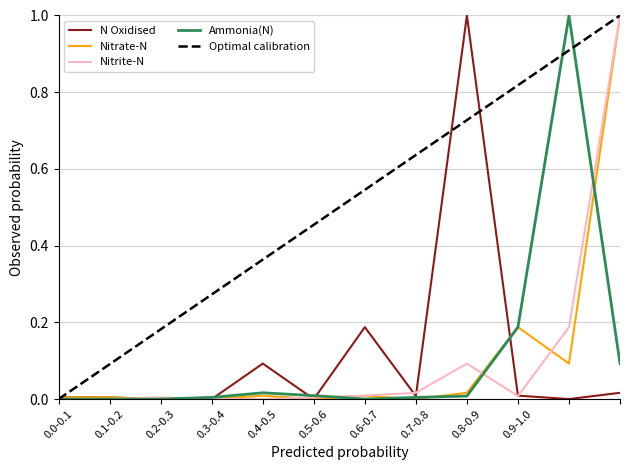

Which series has the largest total across all categories?

Optimal calibration